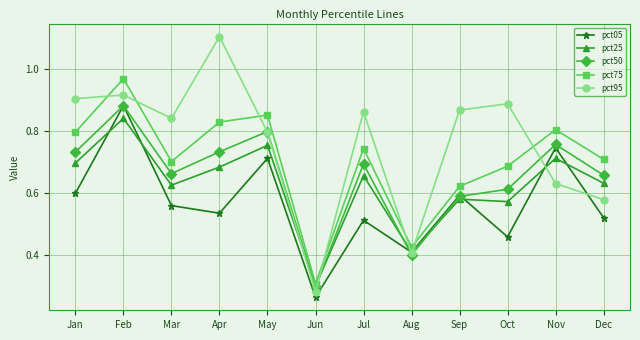

What is the spread (max minus min) of values at Dec?

0.2